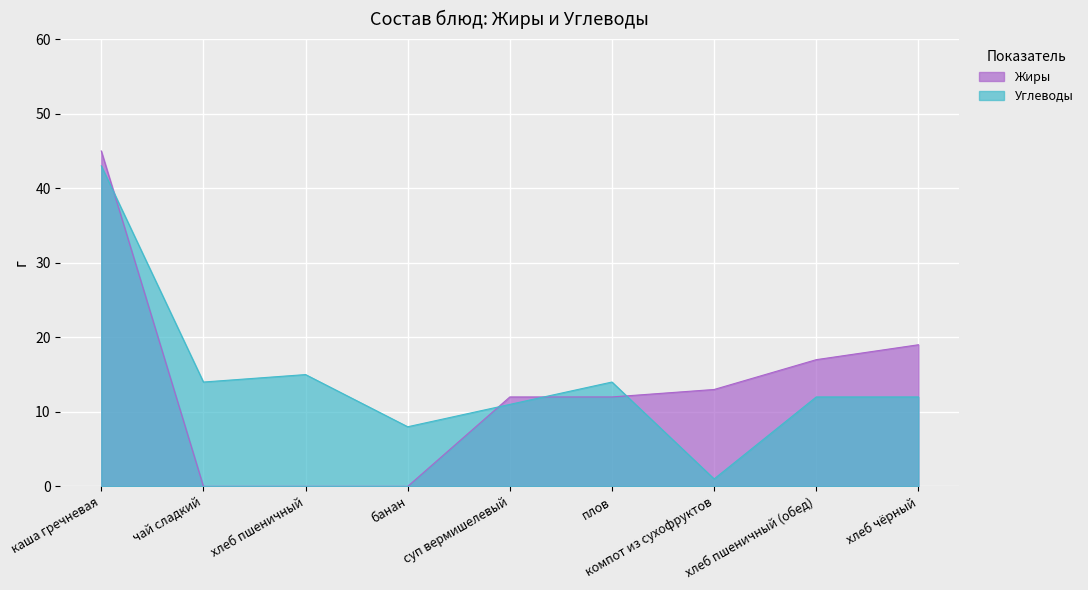

True or false: Жиры and Углеводы cross at least once.

True